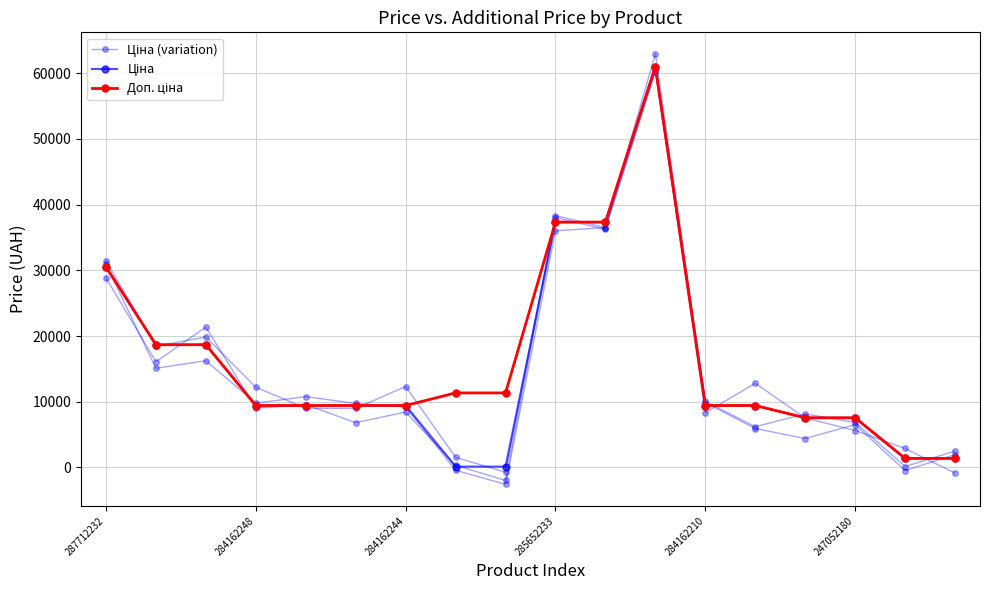

How many interior local peaks does the Ціна series have?

1